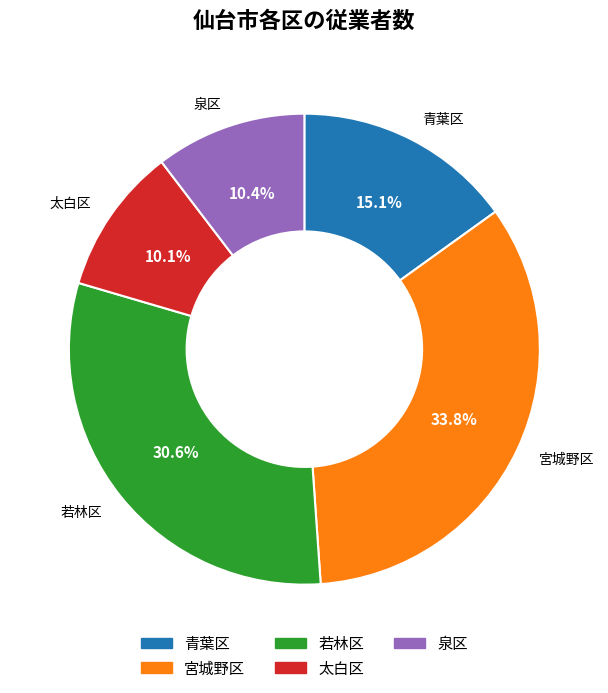

Count the number of slices in the pie.

5